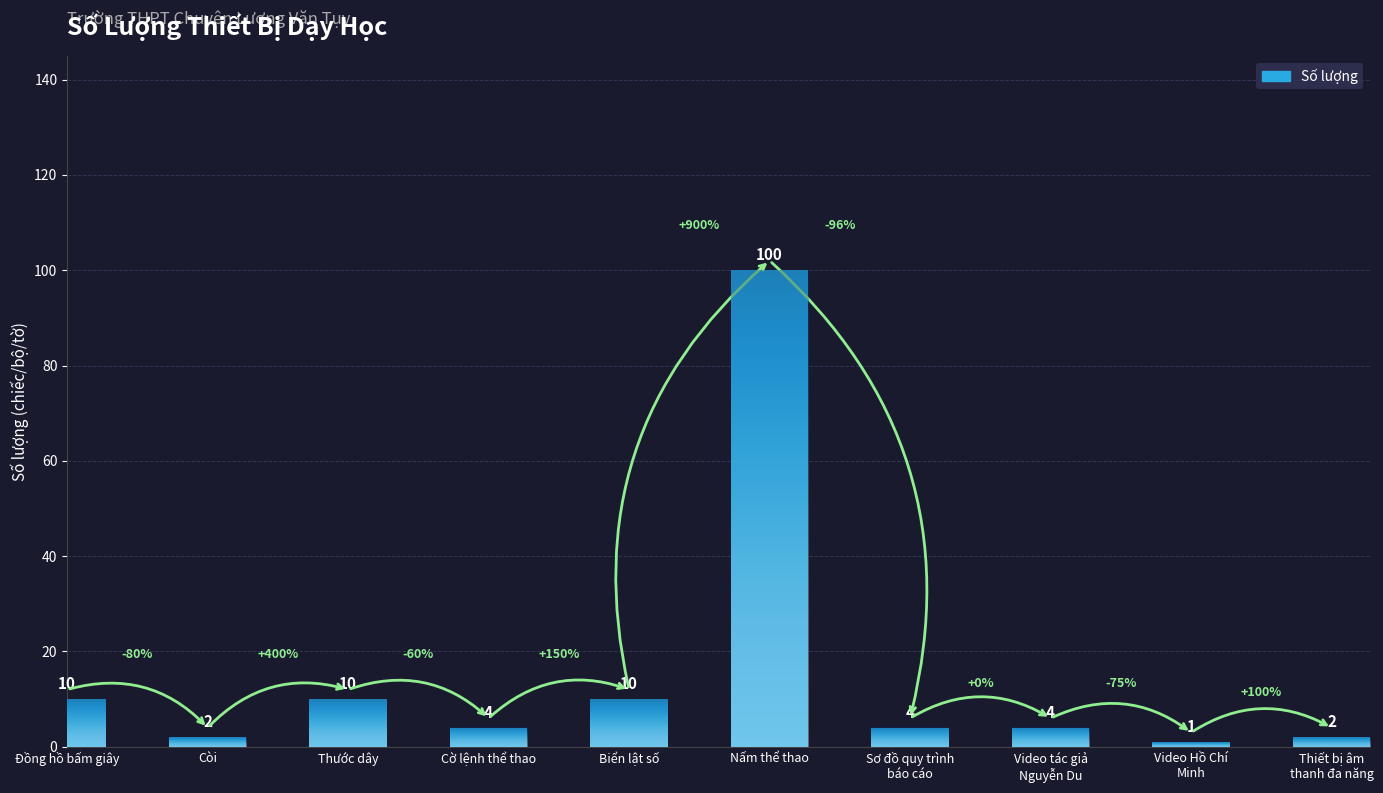

What is the maximum value shown in the chart?

100